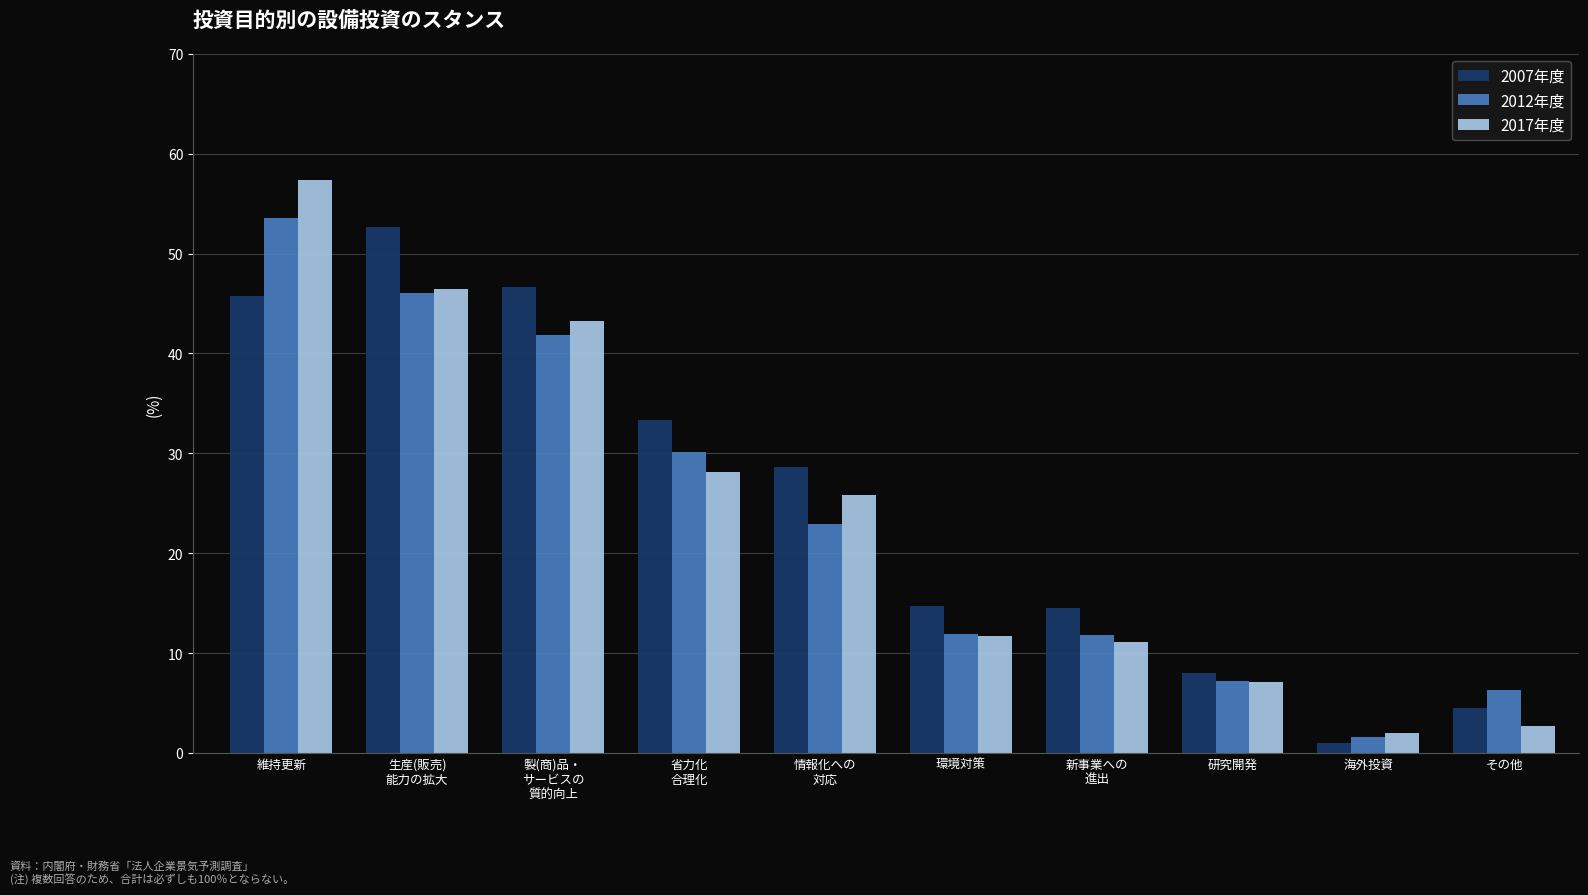

What is the smallest value displayed?

1.0